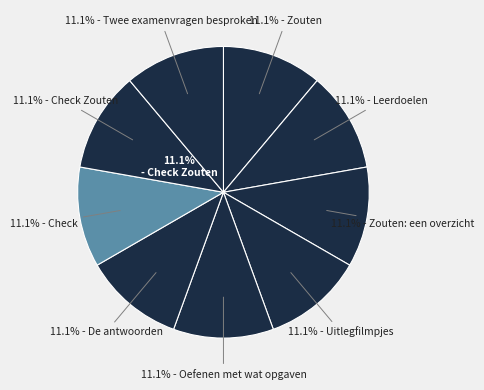

What percentage do Twee examenvragen besproken and Zouten: een overzicht together represent?

22.2%